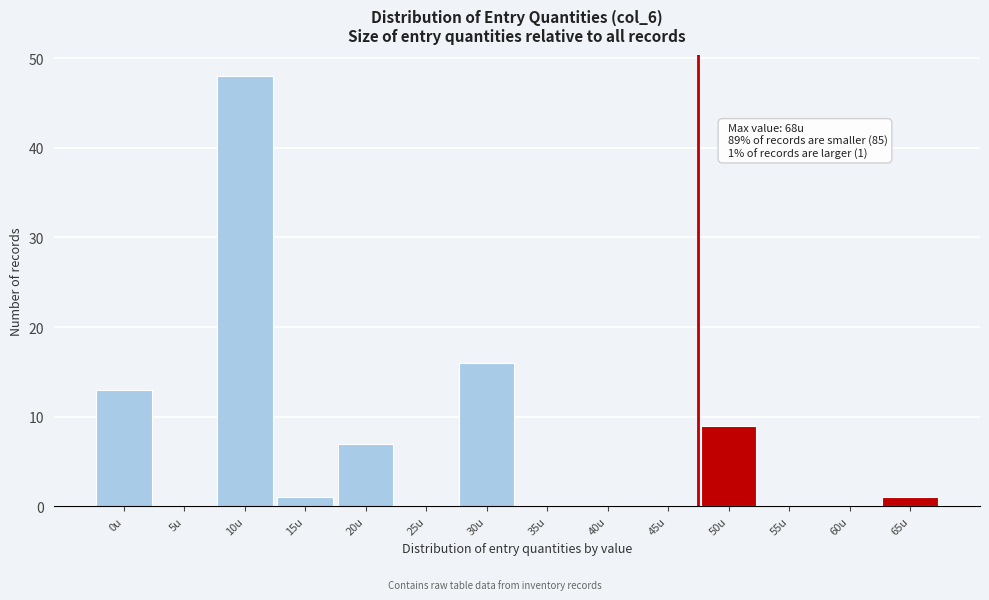

Reading left to right, list all the values displayed in this chart.

0u=13	5u=0	10u=48	15u=1	20u=7	25u=0	30u=16	35u=0	40u=0	45u=0	50u=9	55u=0	60u=0	65u=1